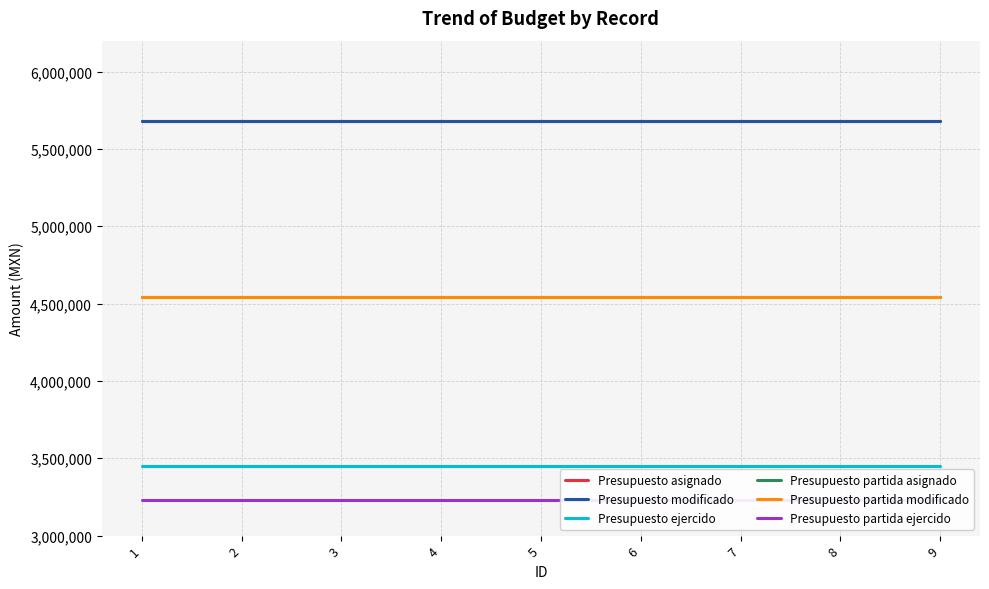

True or false: Presupuesto modificado has a value of 9593450 at 9.

False